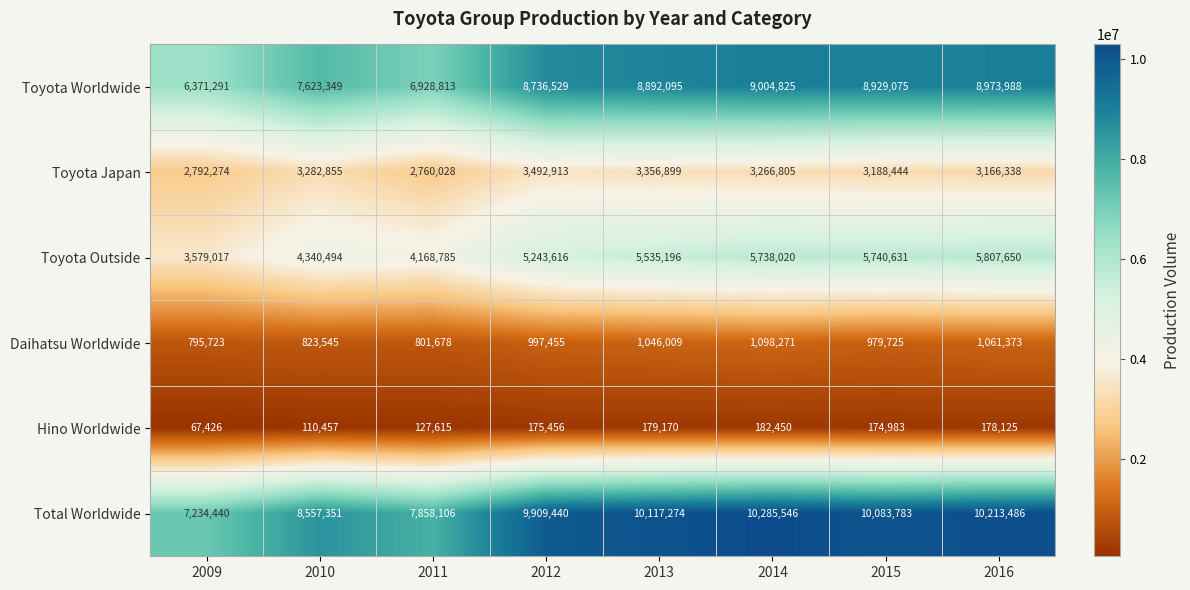

What is the minimum value shown in the chart?

67426